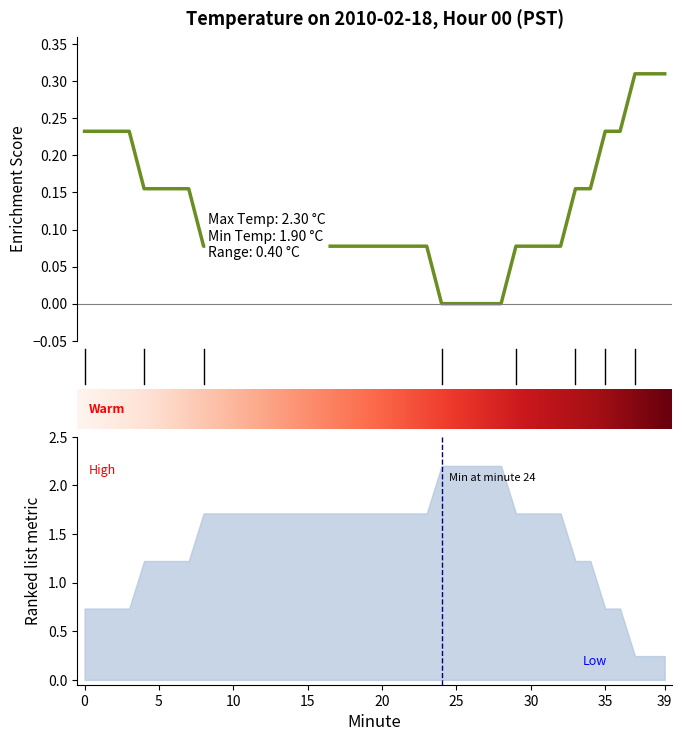

Which category has the lowest value across all series?

24